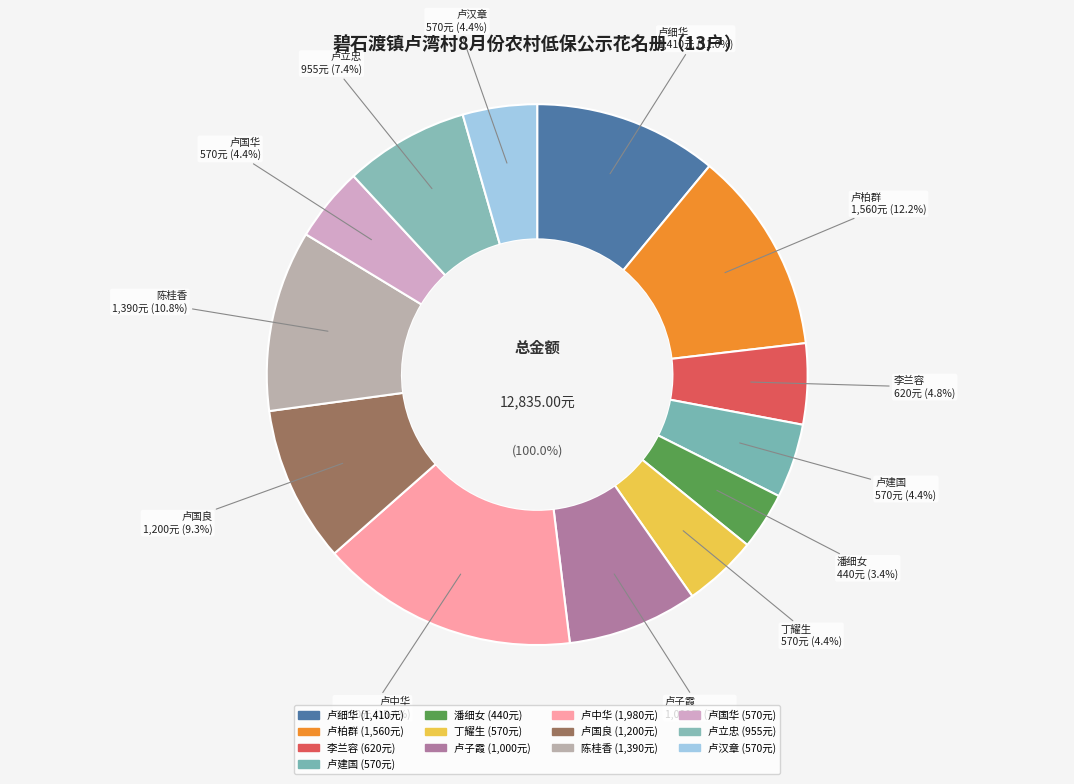

True or false: 卢子霞 accounts for 8% of the total.

True